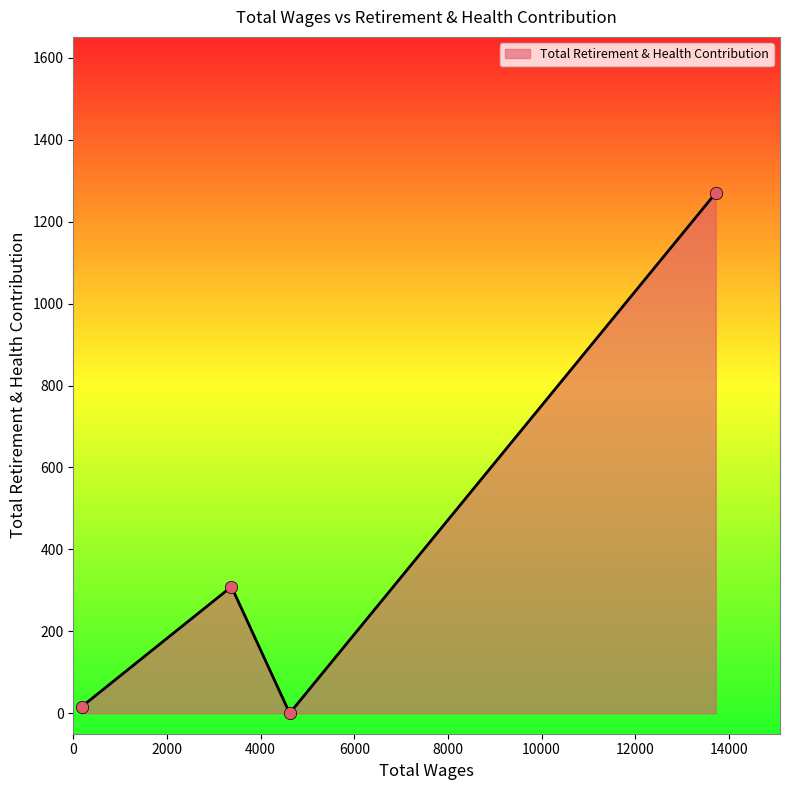

True or false: the data has more than 1 interior local peaks.

False